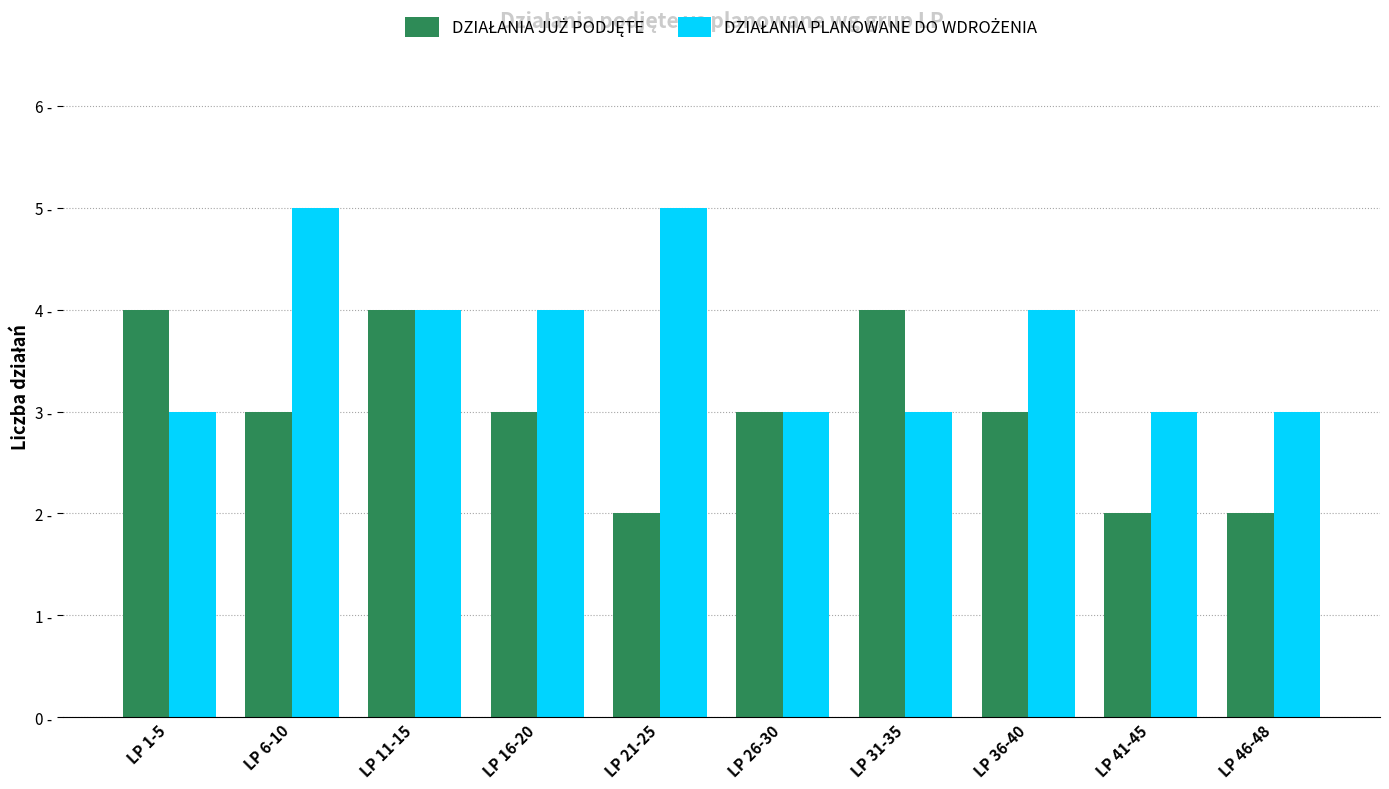

Reading left to right, what are all the values shown in this chart?

DZIAŁANIA JUŻ PODJĘTE: LP 1-5=4	LP 6-10=3	LP 11-15=4	LP 16-20=3	LP 21-25=2	LP 26-30=3	LP 31-35=4	LP 36-40=3	LP 41-45=2	LP 46-48=2
DZIAŁANIA PLANOWANE DO WDROŻENIA: LP 1-5=3	LP 6-10=5	LP 11-15=4	LP 16-20=4	LP 21-25=5	LP 26-30=3	LP 31-35=3	LP 36-40=4	LP 41-45=3	LP 46-48=3